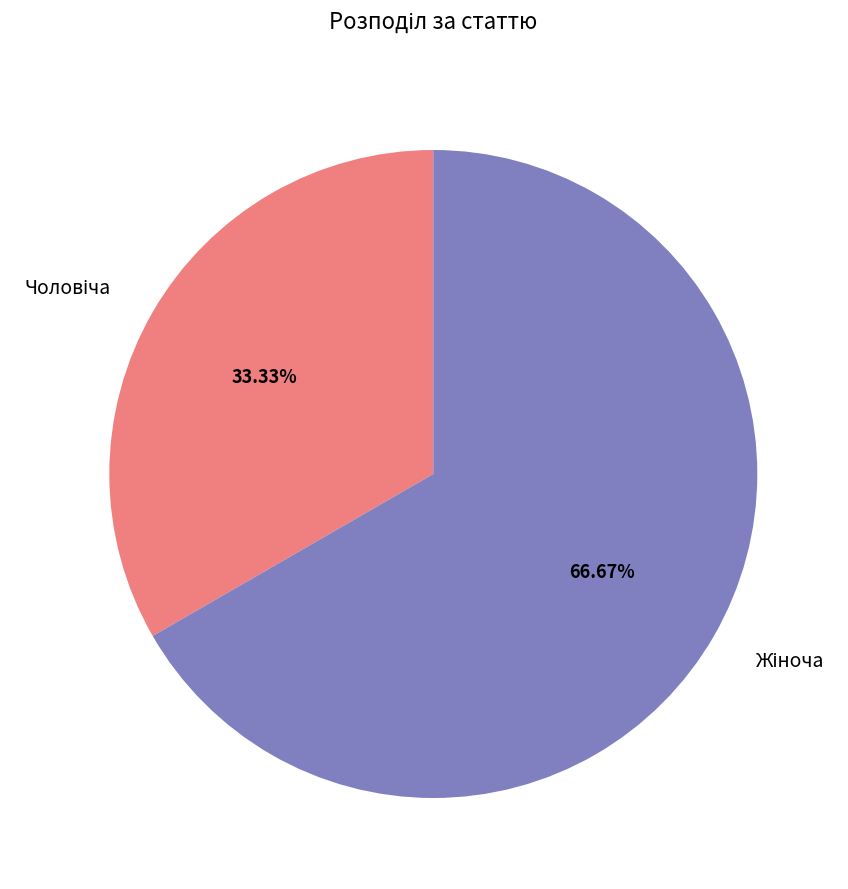

Is there any slice that represents more than half of the pie?

Yes